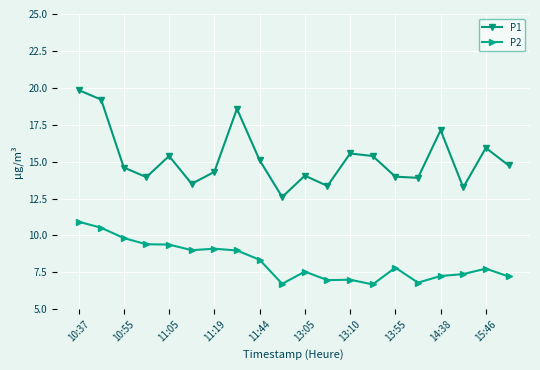

How many lines are shown in the chart?

2